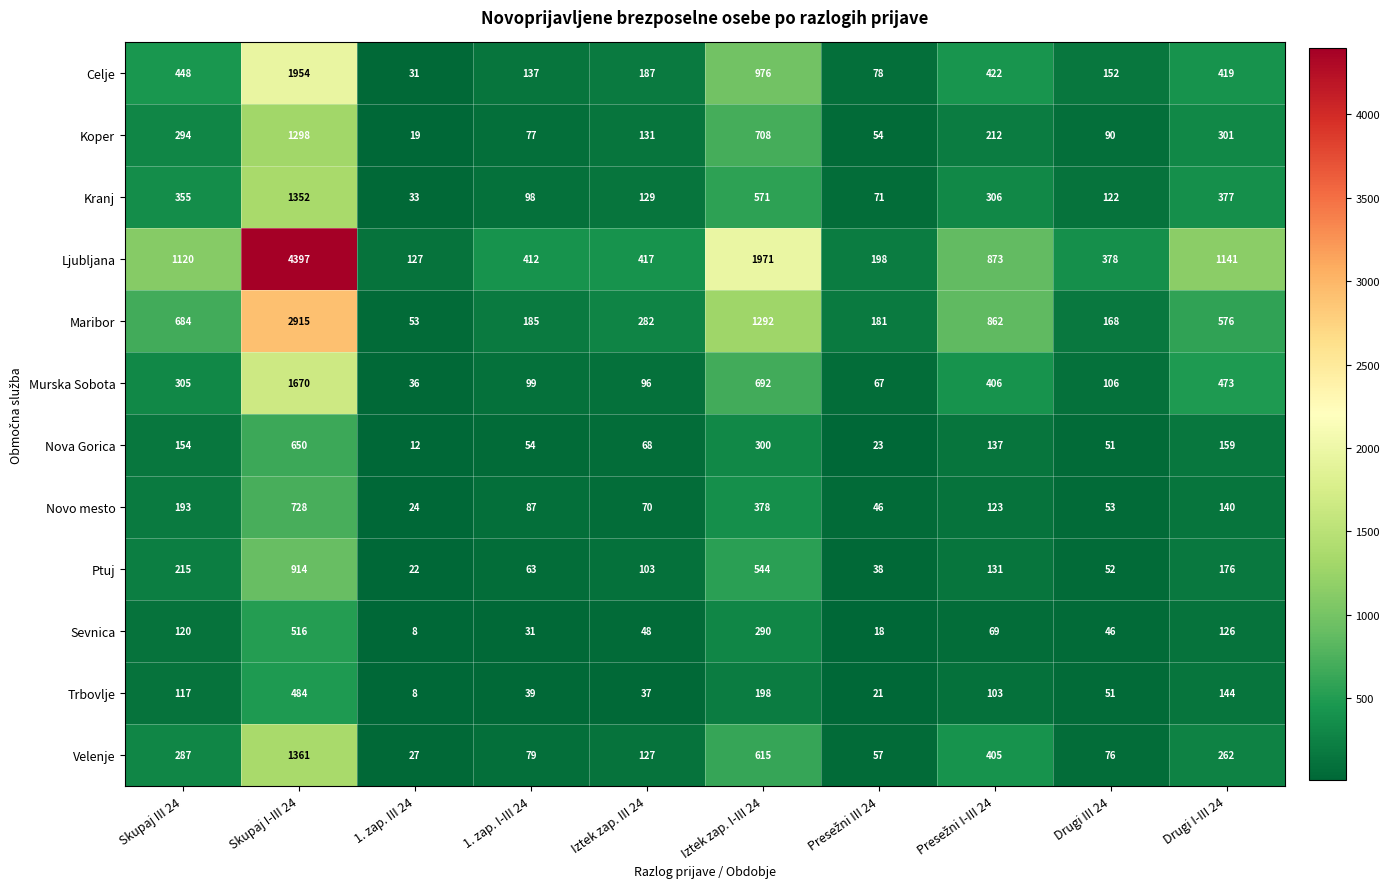

Where is Velenje nearest to the value 694?

Iztek zap. I-III 24